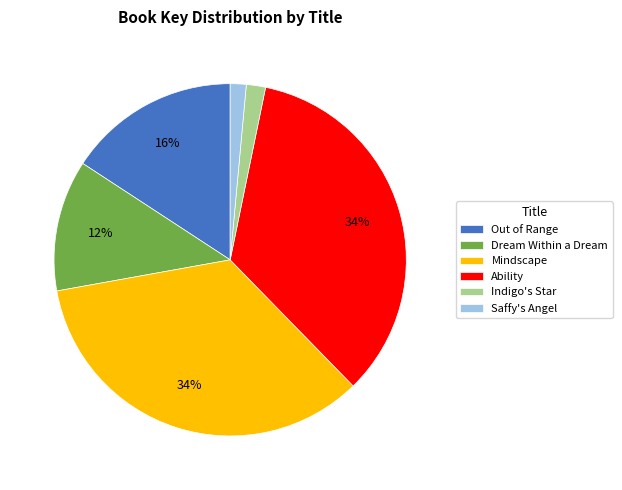

Between Indigo's Star and Out of Range, which is larger?

Out of Range